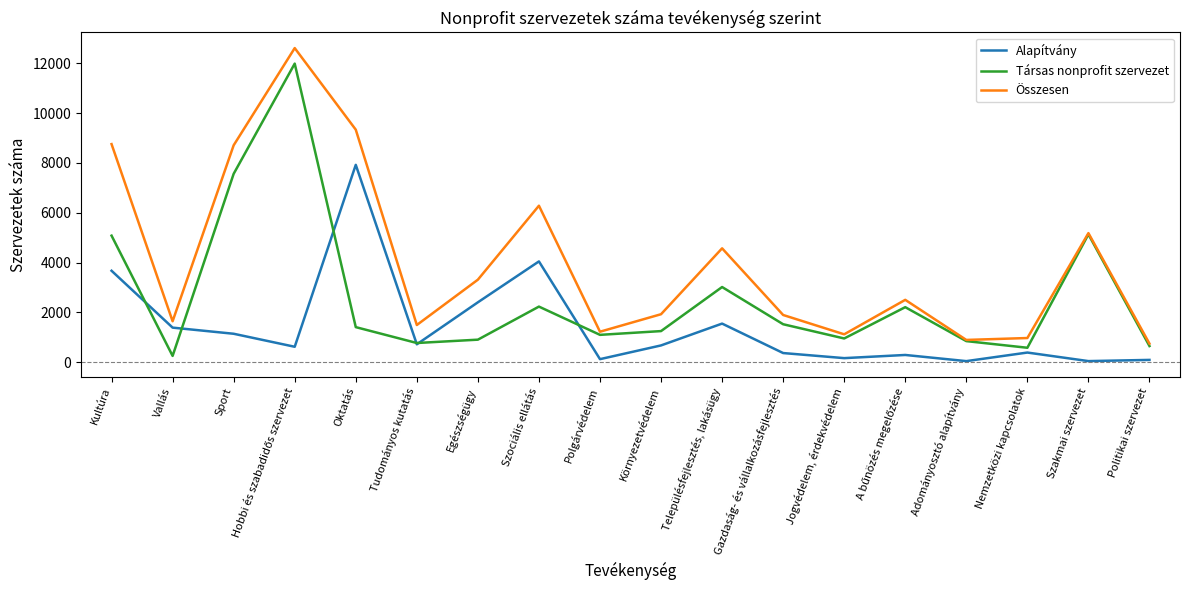

Rank the series by their maximum value, from lowest to highest.

Alapítvány, Társas nonprofit szervezet, Összesen